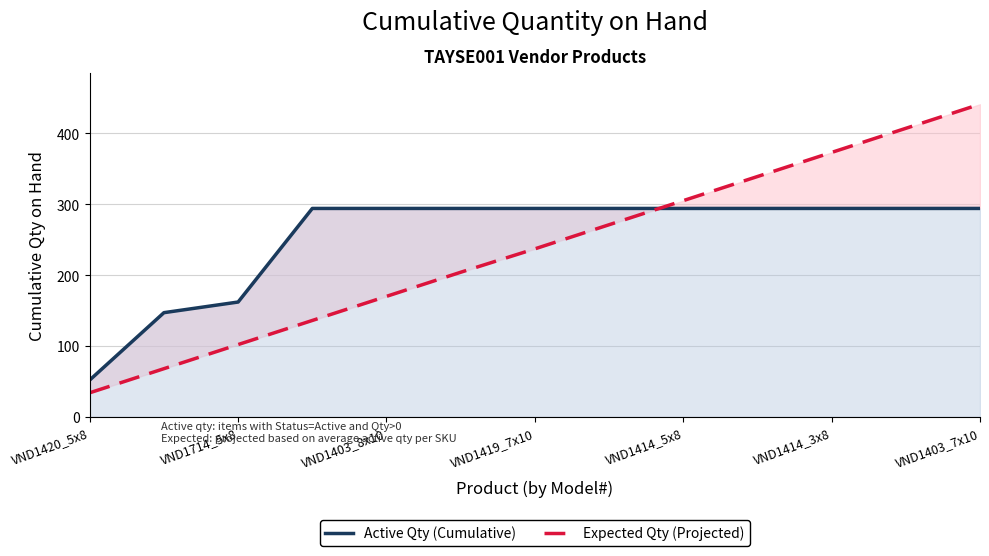

What is the label of the 10th point from the right?

VND1419_7x10